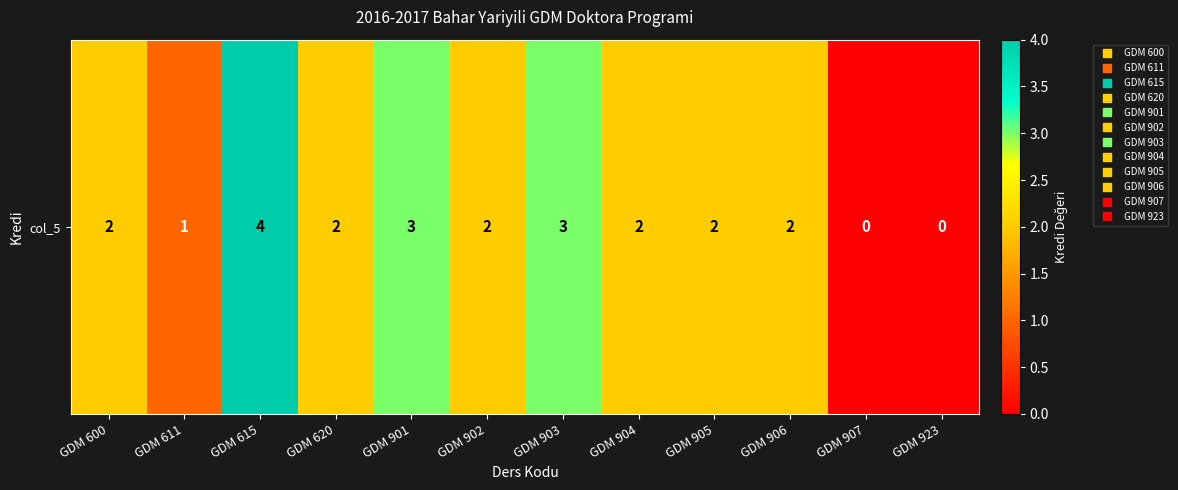

Approximately how many times larger is the value at GDM 600 compared to GDM 905?

1.0